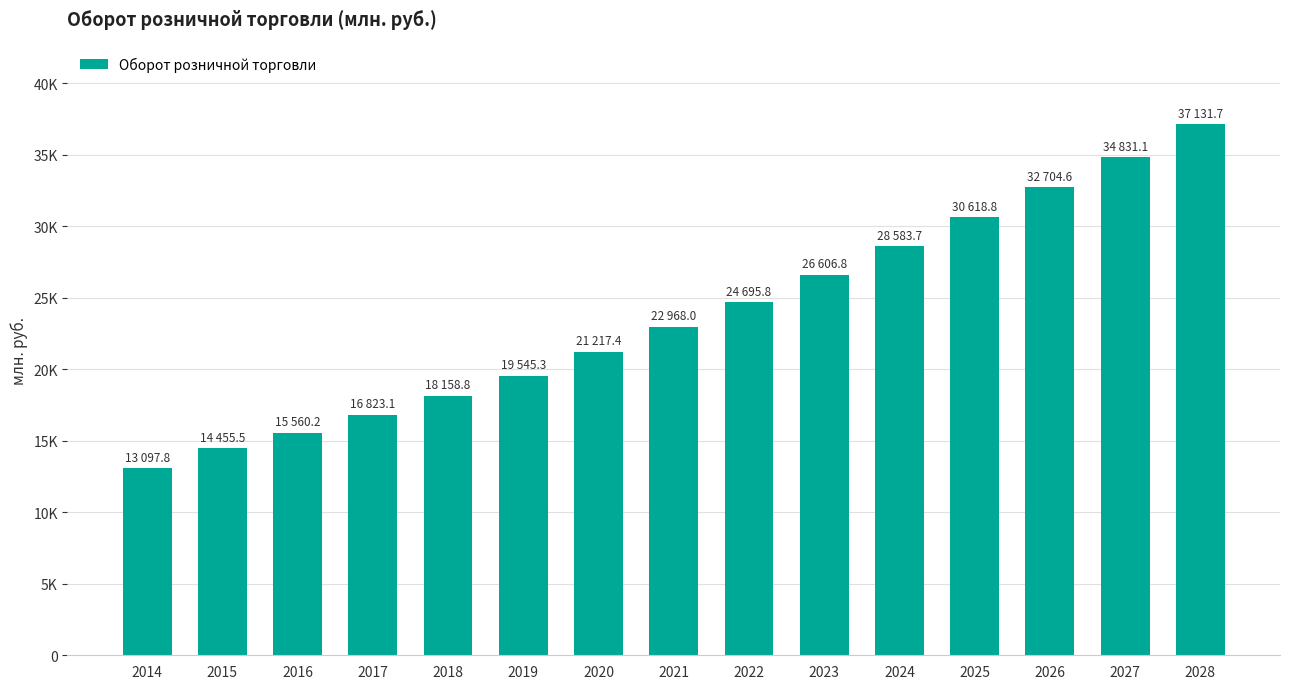

Reading right to left, what are all the values shown in this chart?

2028=37131.7	2027=34831.1	2026=32704.6	2025=30618.8	2024=28583.7	2023=26606.8	2022=24695.8	2021=22968.0	2020=21217.4	2019=19545.3	2018=18158.8	2017=16823.1	2016=15560.2	2015=14455.5	2014=13097.8